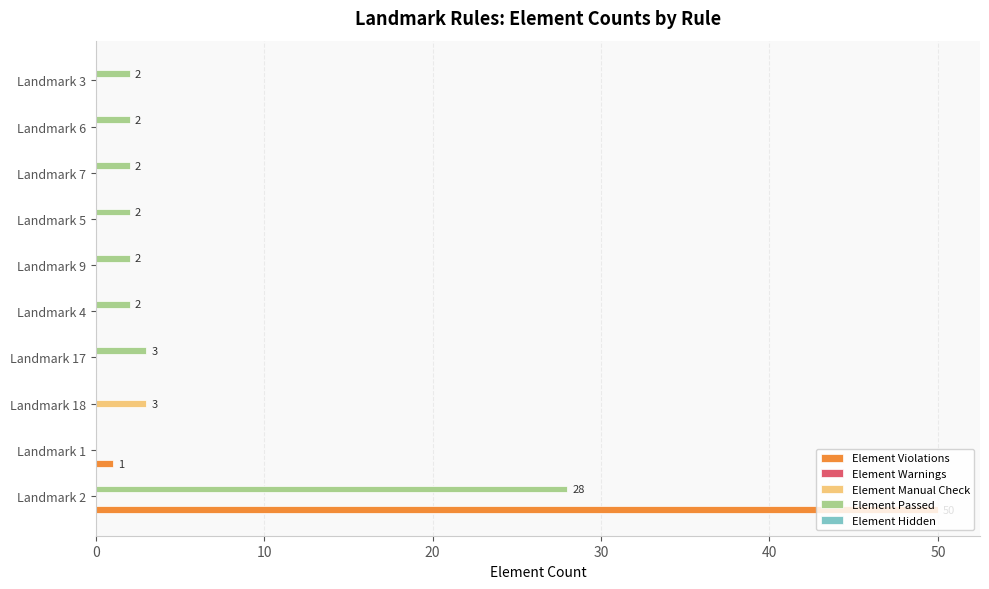

At which category is the sum across all series the highest?

Landmark 2